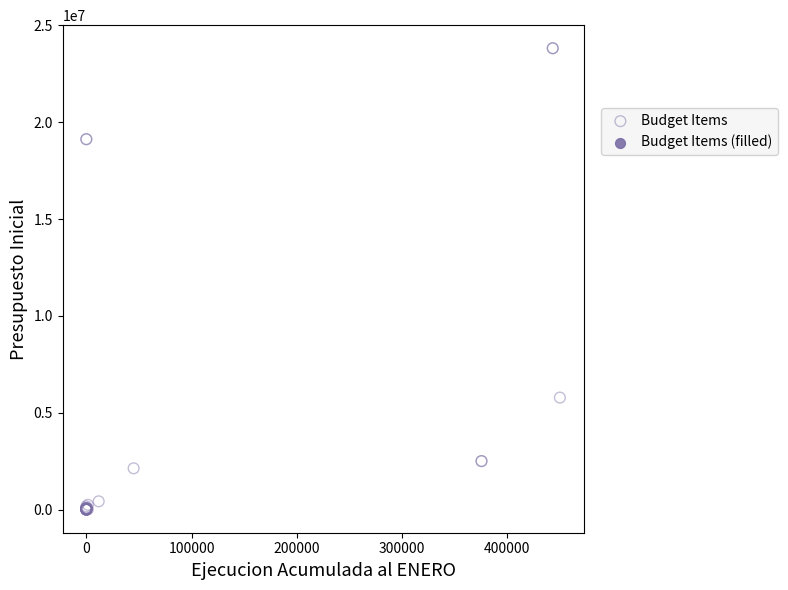

What Y value in the scatter plot is closest to 11910586?

5784715